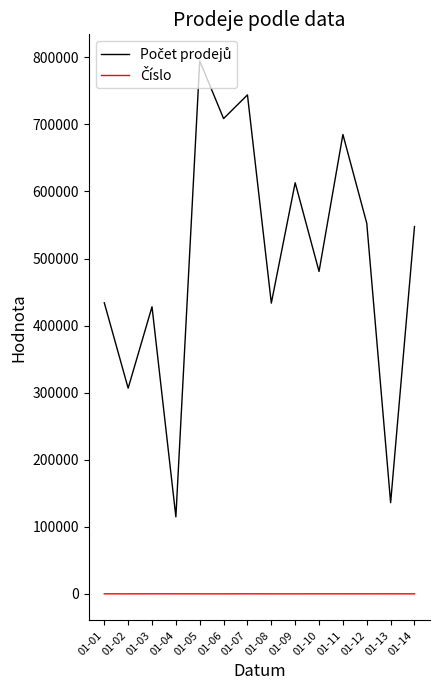

Which category has the highest value across all series?

01-05